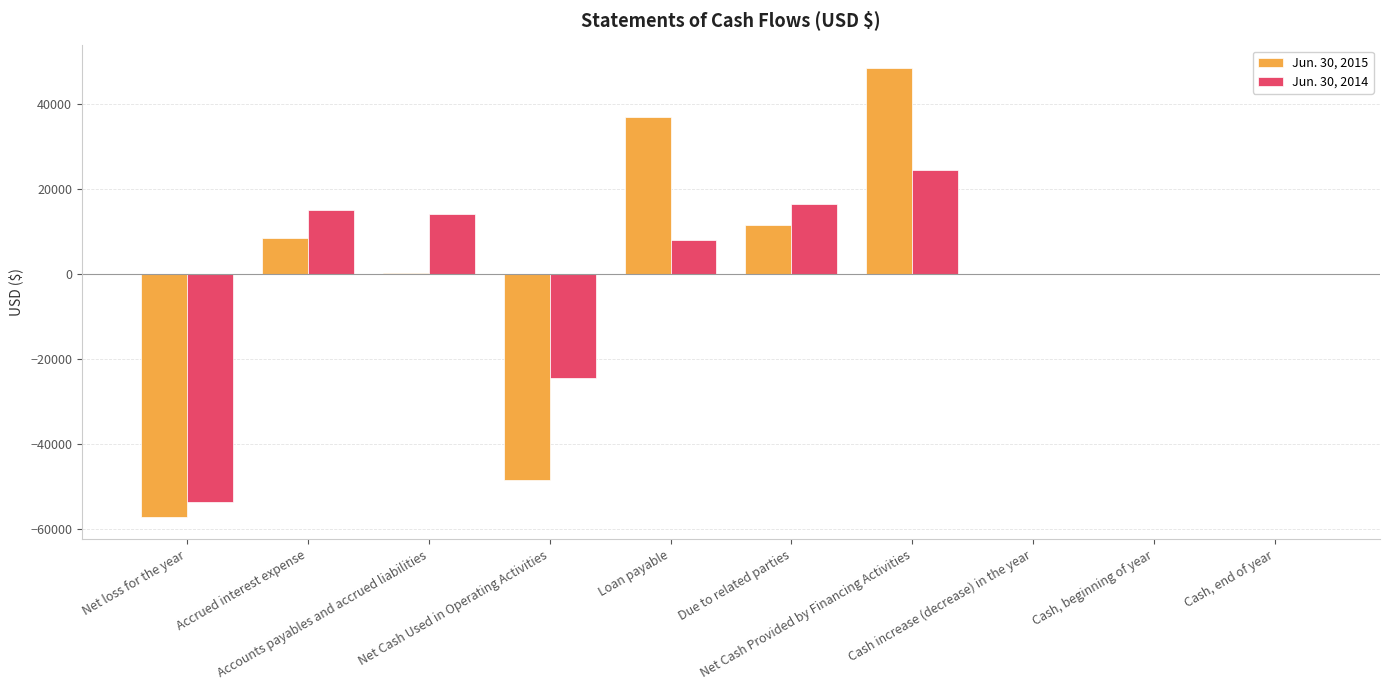

What is the maximum value shown in the chart?

48477